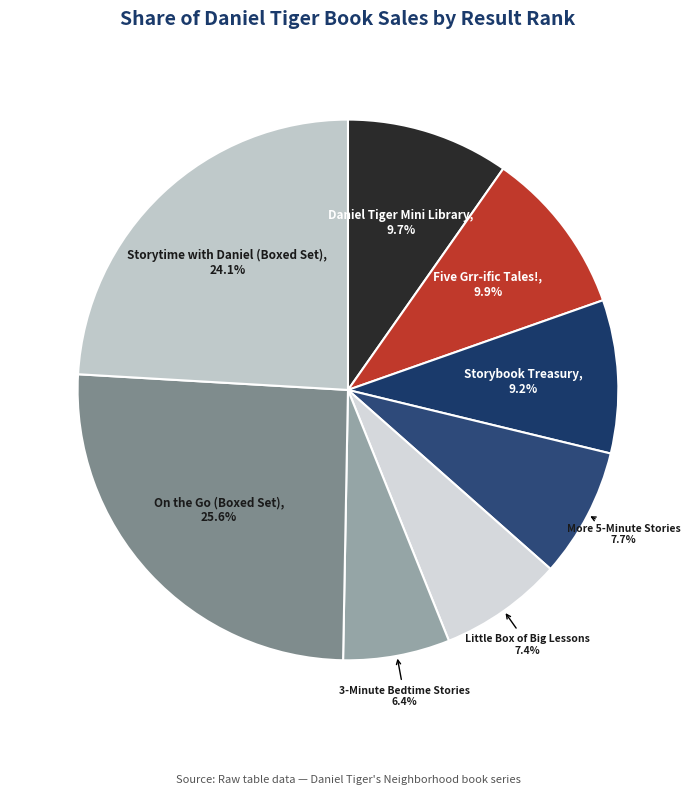

Is there a majority slice in this chart?

No